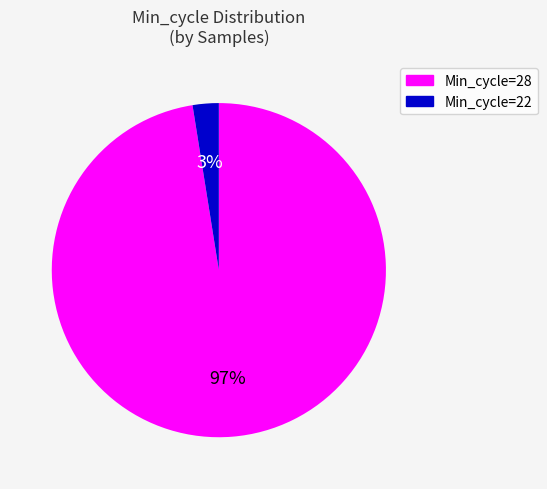

To the nearest percent, what is the combined percentage of Min_cycle=22 and Min_cycle=28?

100%